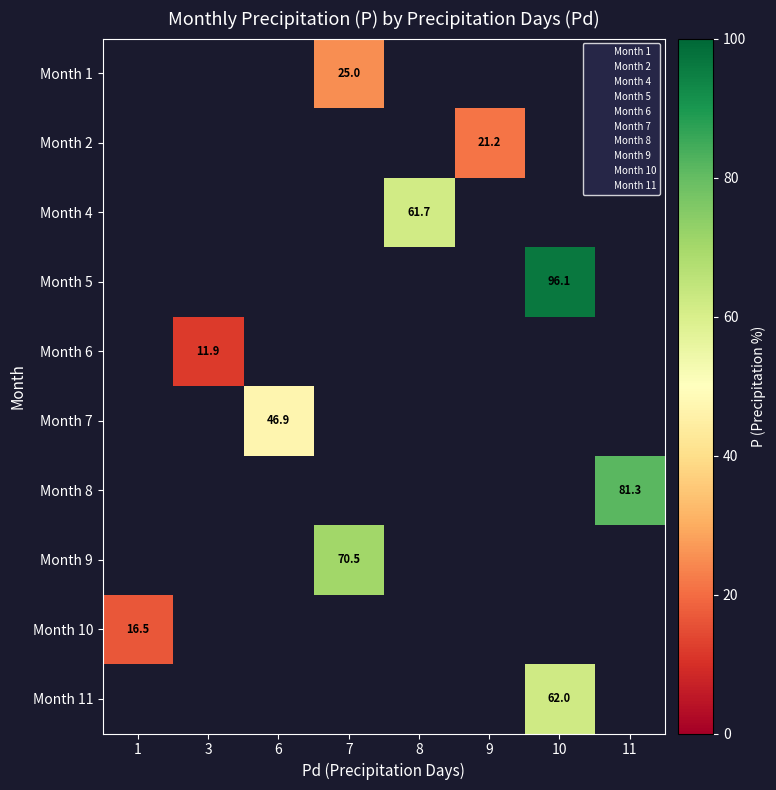

Is it true that Month 4 equals 29.0 at 8?

False